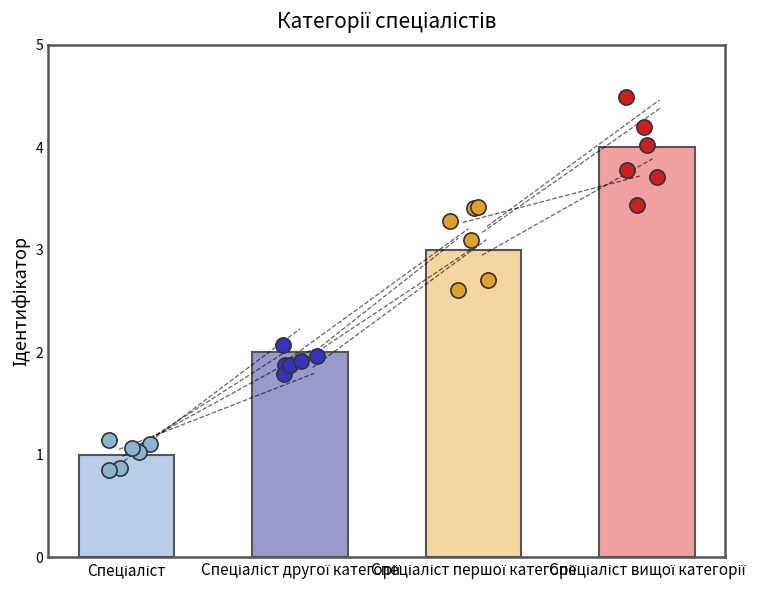

What is the ratio of the value at Спеціаліст другої категорії to the value at Спеціаліст першої категорії?

0.7